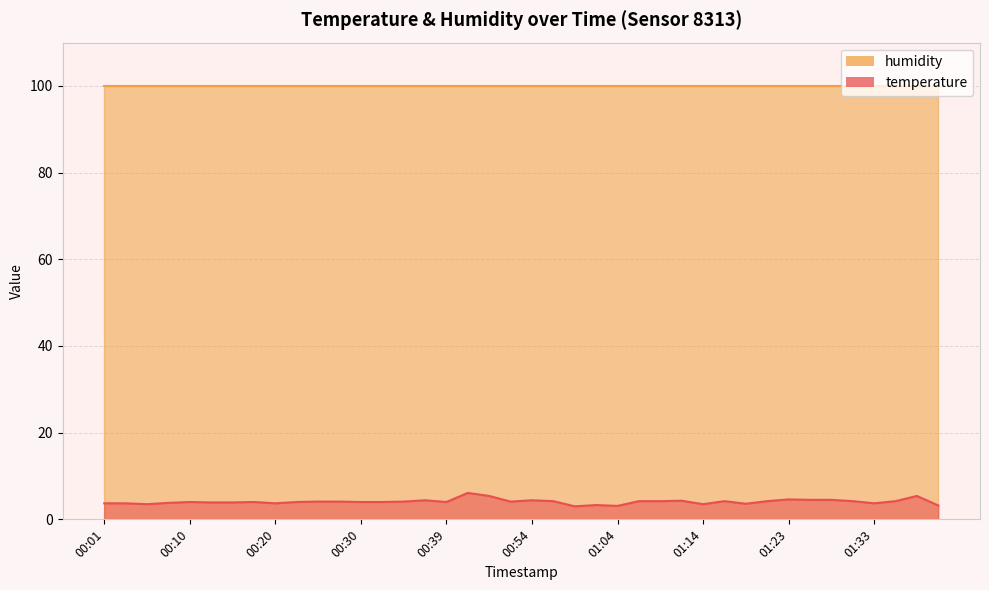

How many values exceed 4?

20